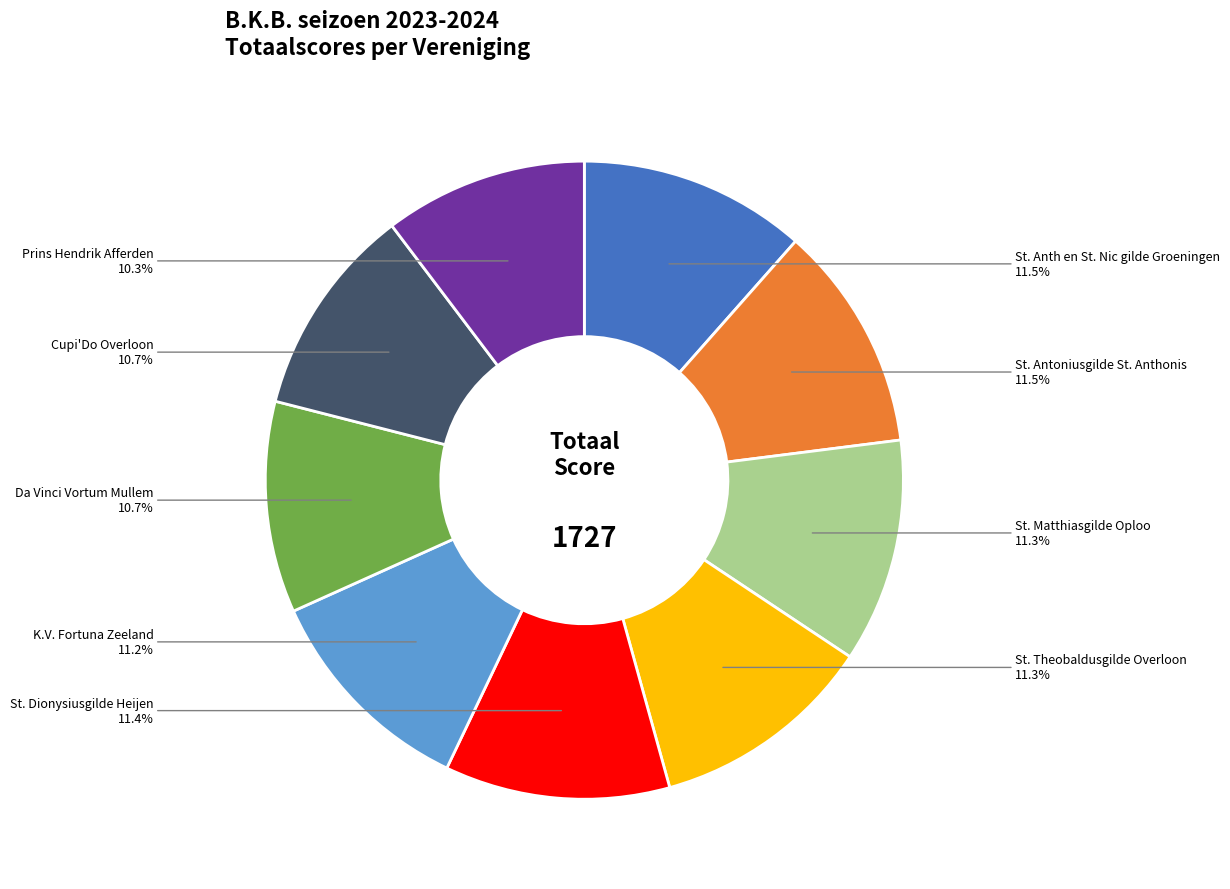

What percentage is the St. Dionysiusgilde Heijen slice, to the nearest percent?

11%